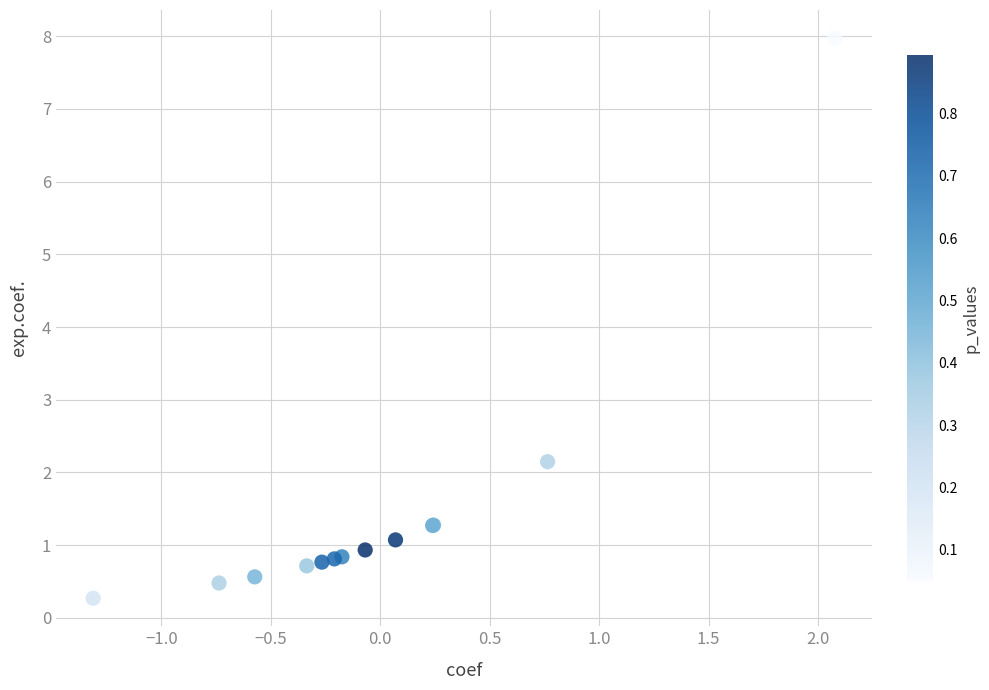

What Y value in the scatter plot is closest to 4?

2.1